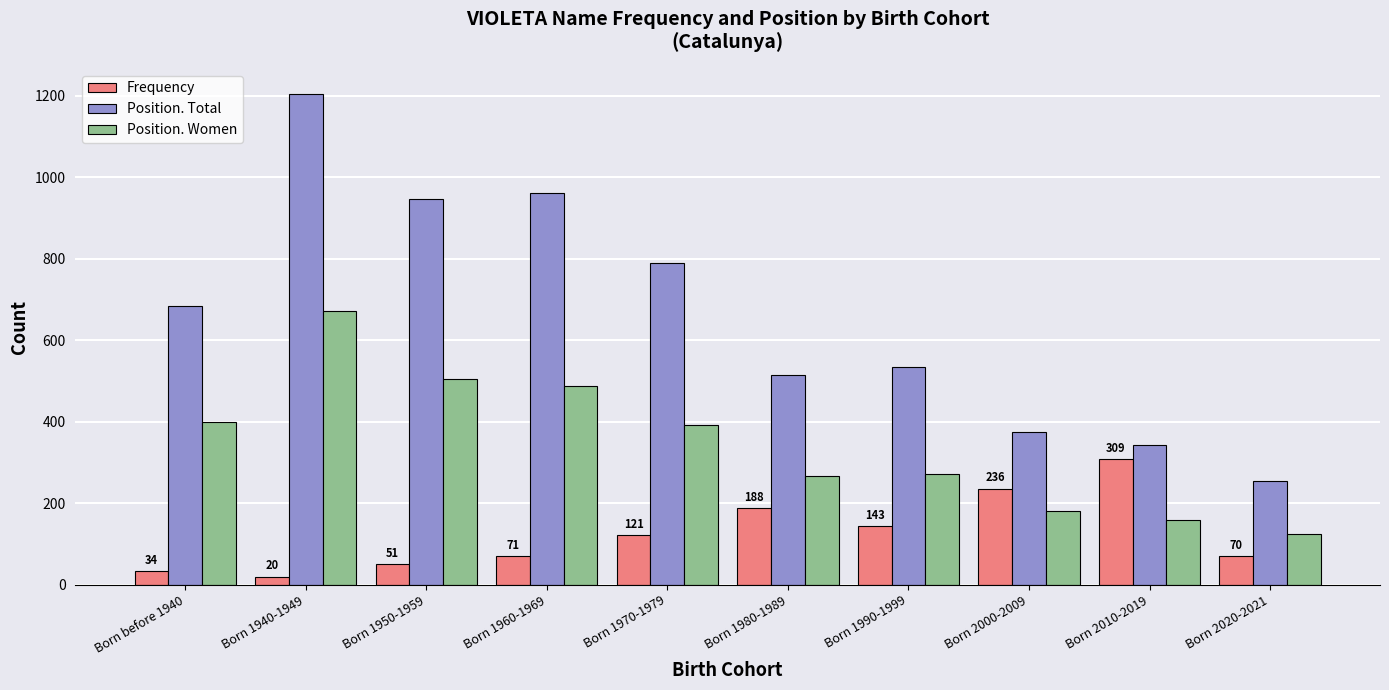

What is the difference between the maximum and minimum values in the Frequency series?

289